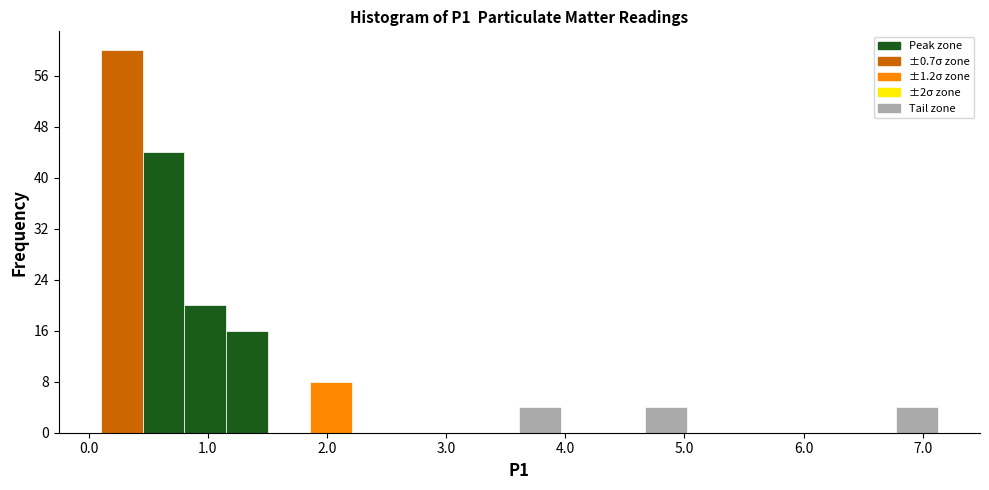

Read against the x-axis, roughly where is the centre of the tallest bar?

0.3